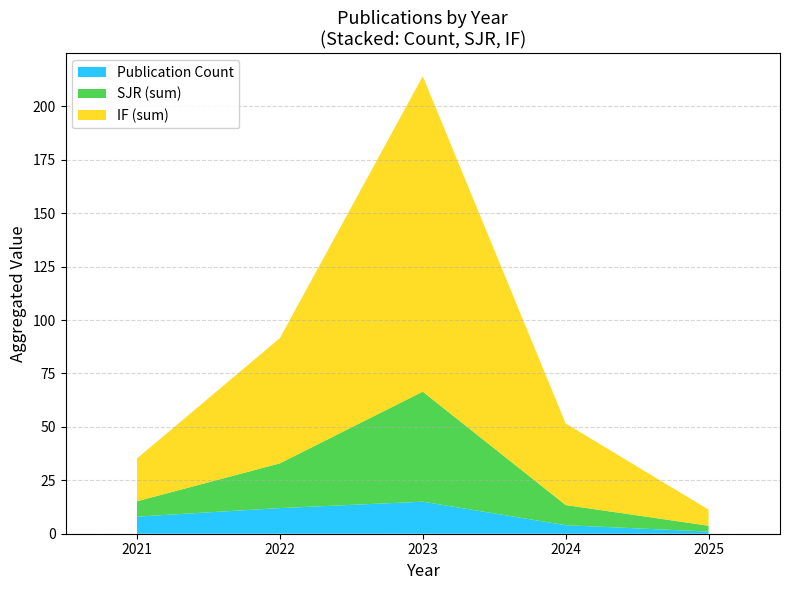

What is the highest value of the Publication Count series?

15.0